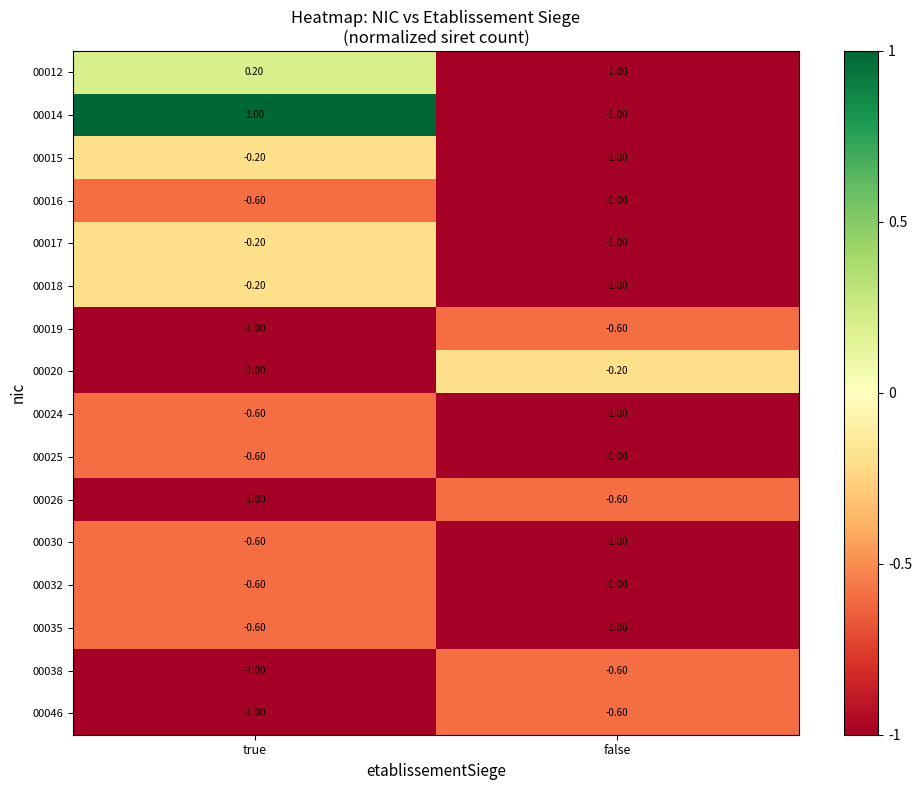

What is the difference between the maximum and minimum values in the 00038 series?

0.4